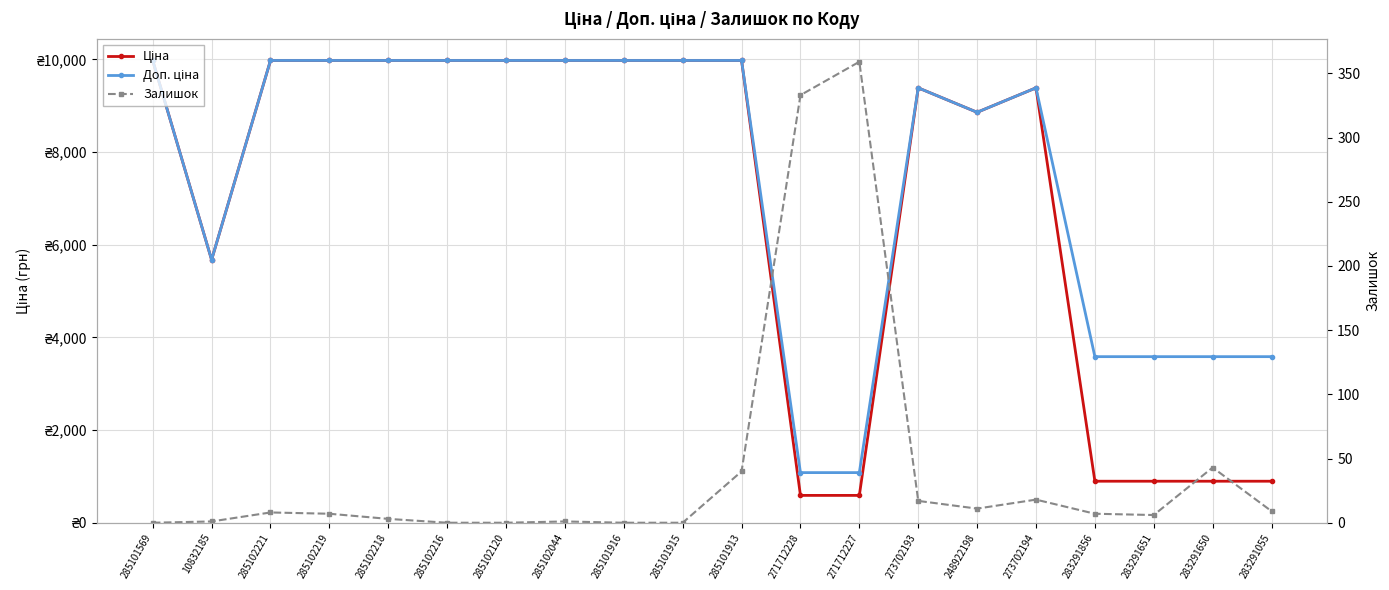

What is the total value across all series at 285102044?

19951.0